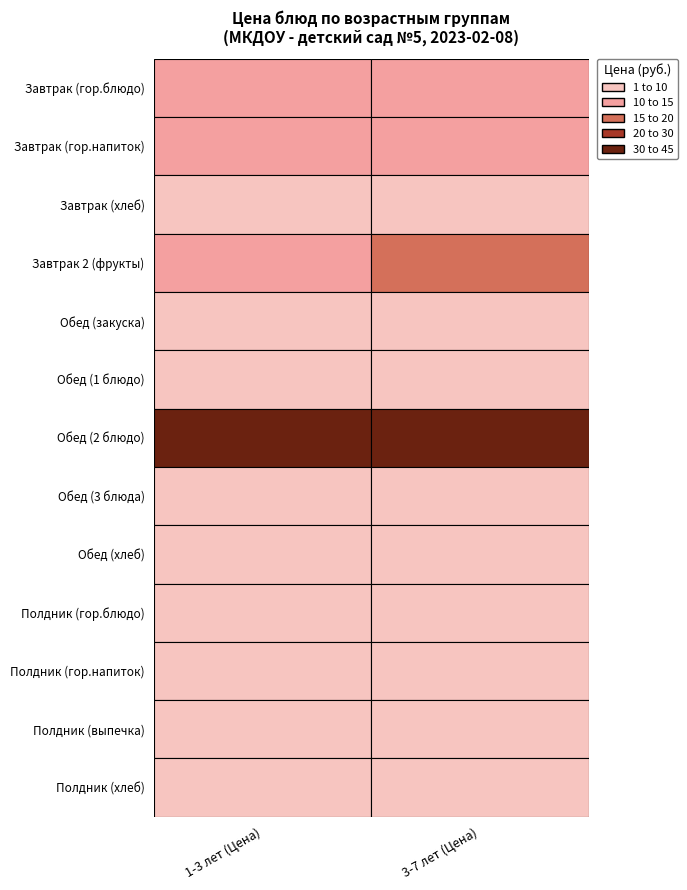

The value of Завтрак (гор.напиток) at Завтрак (гор.блюдо) is 10.2. True or false?

True